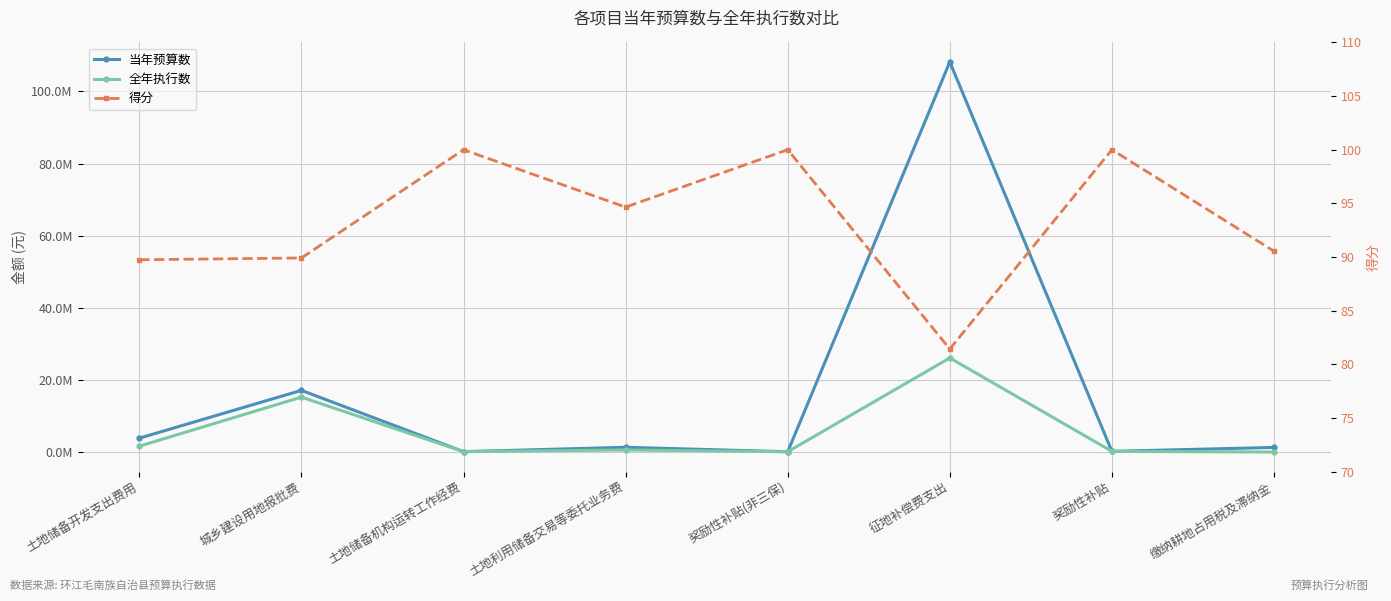

What is the sum of the 得分 values at 城乡建设用地报批费 and 奖励性补贴(非三保)?

189.9